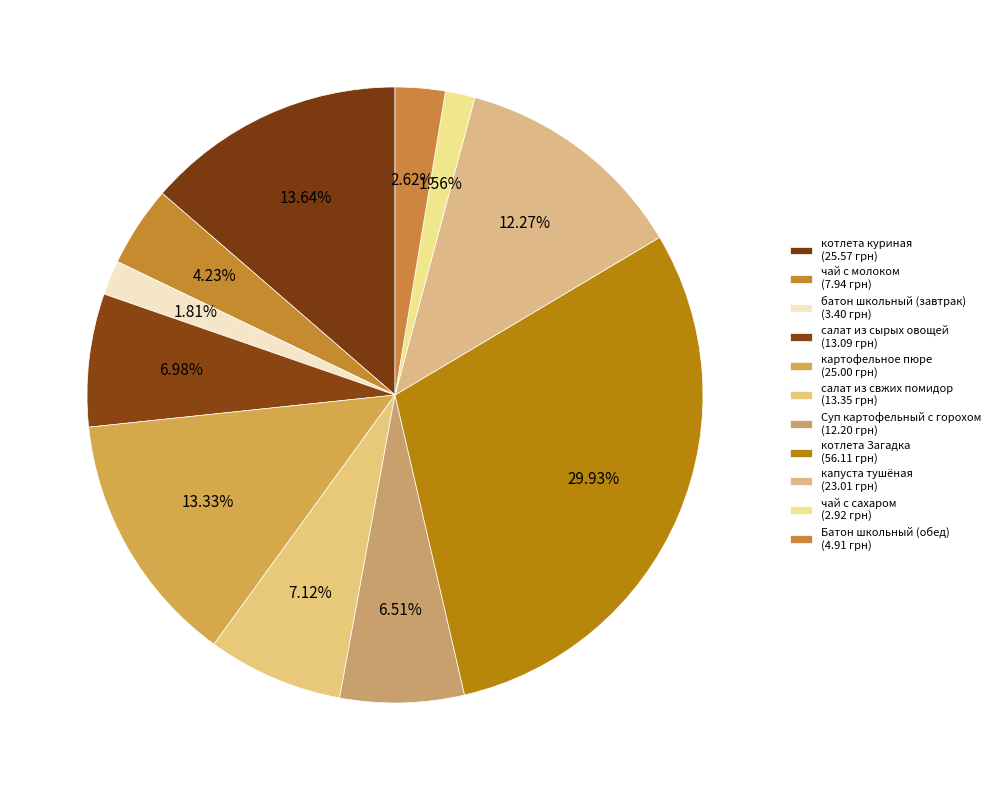

Is the sum of картофельное пюре and салат из свжих помидор greater than half?

No